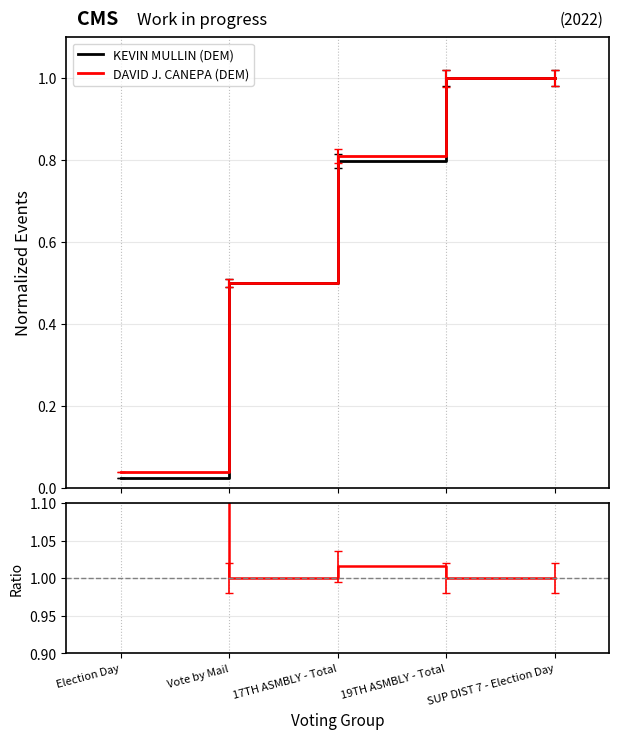

True or false: DAVID J. CANEPA (DEM) has a value of 0.1 at Election Day.

False